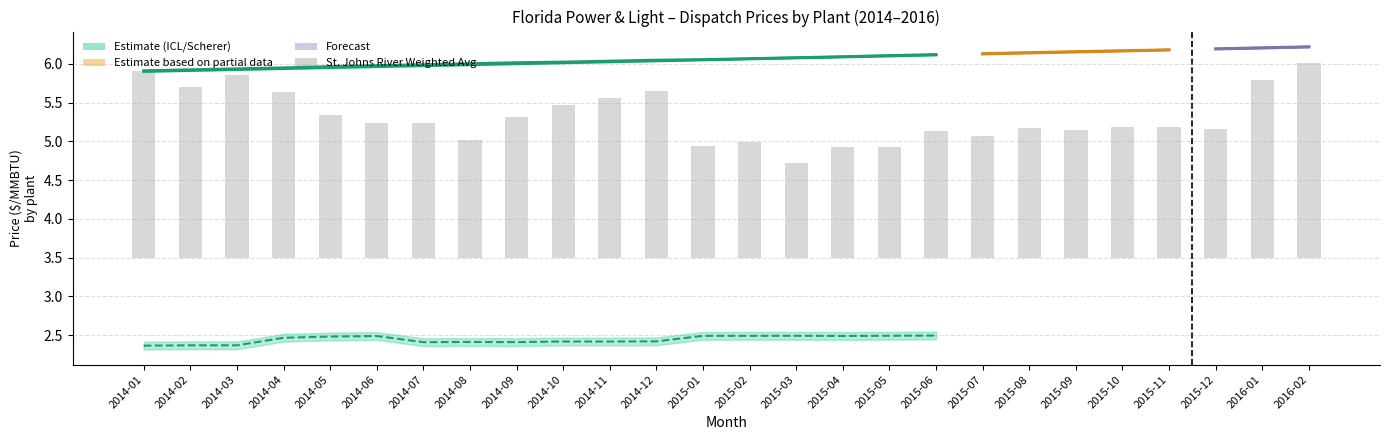

What is the label of the 22nd bar from the right?

2014-05